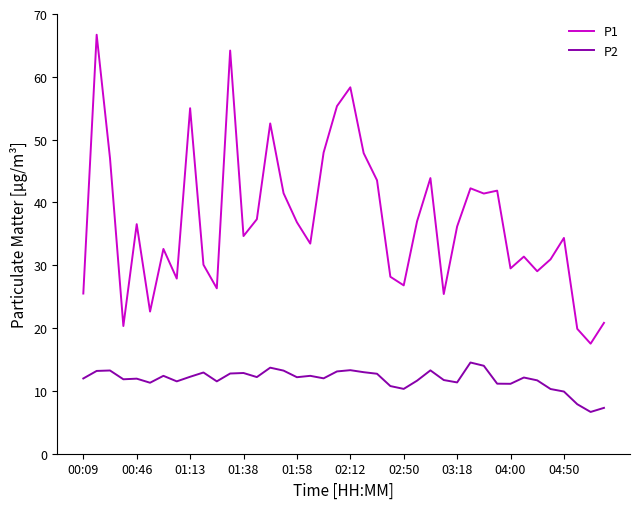

What is the smallest value displayed?

6.7